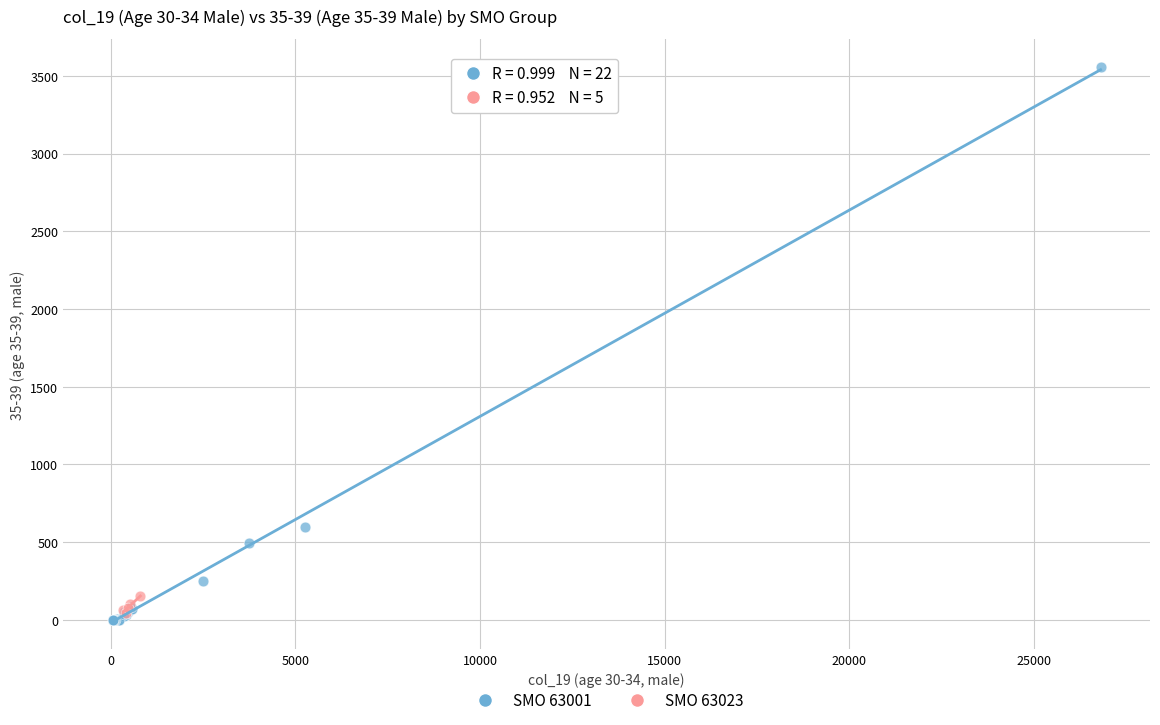

Which series contains the highest Y value?

SMO 63001